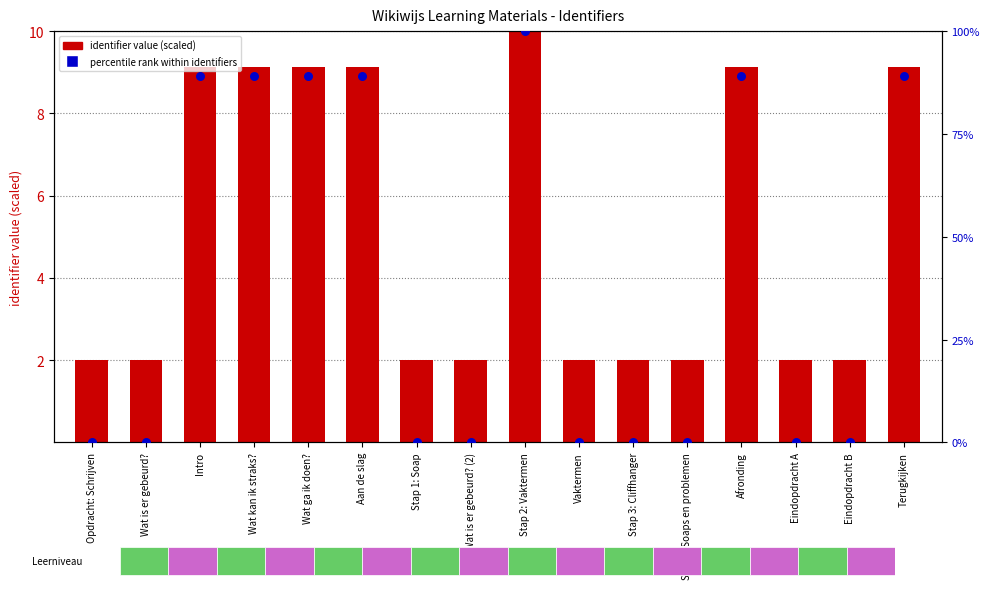

What are all the series names shown in the legend?

identifier value (scaled), percentile rank within identifiers